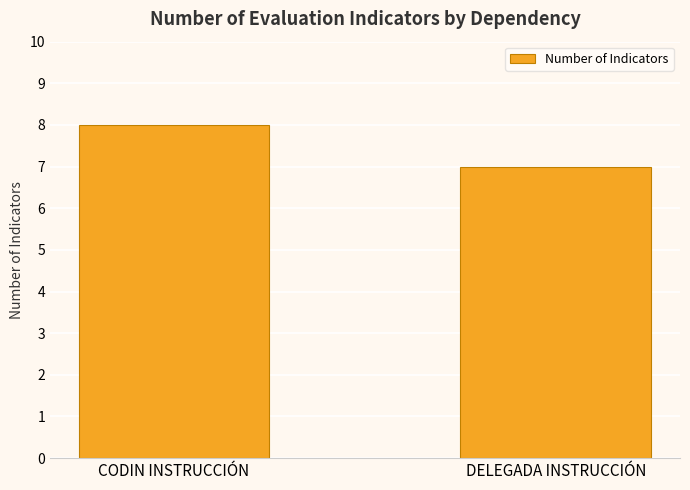

Where is the data nearest to the value 7?

DELEGADA INSTRUCCIÓN